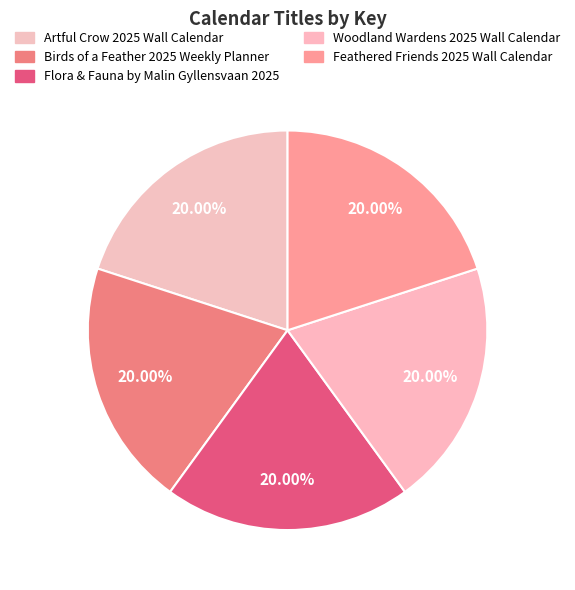

How many slices are in this pie chart?

5